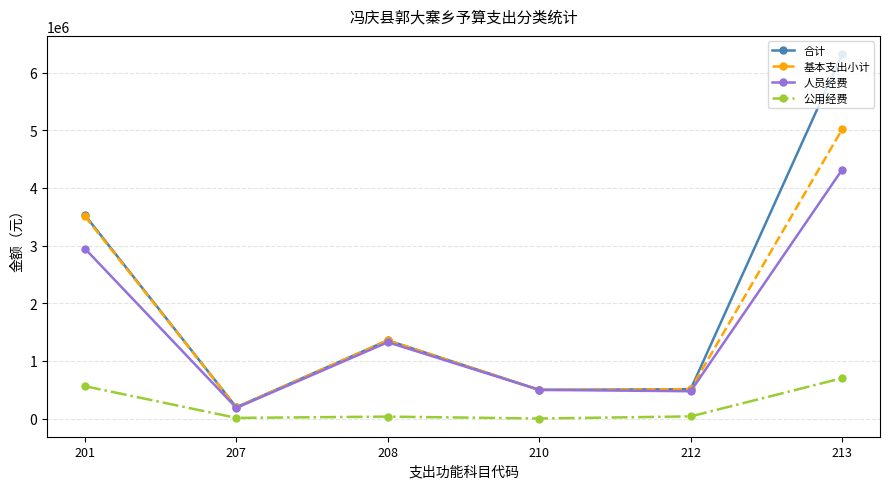

What are all the series names shown in the legend?

合计, 基本支出小计, 人员经费, 公用经费